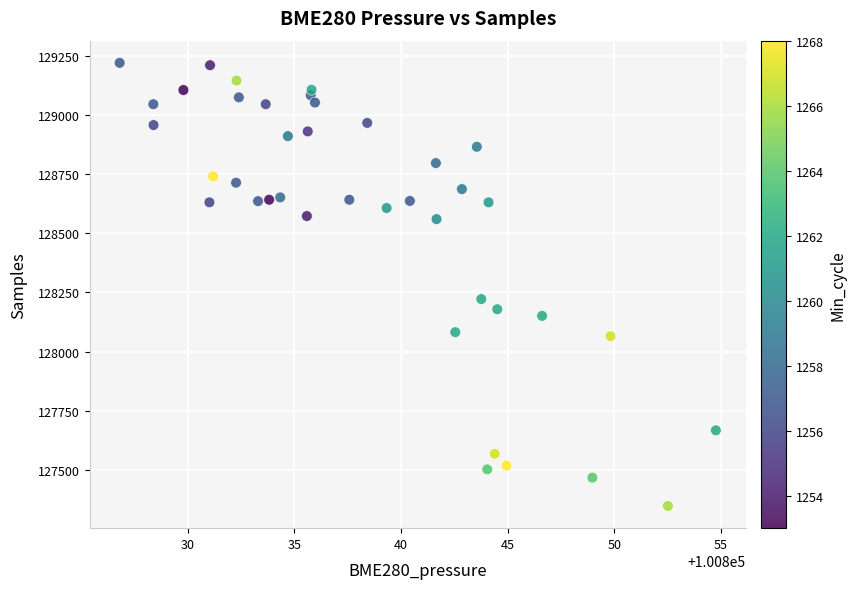

What is the range of Y values (max minus min)?

1874